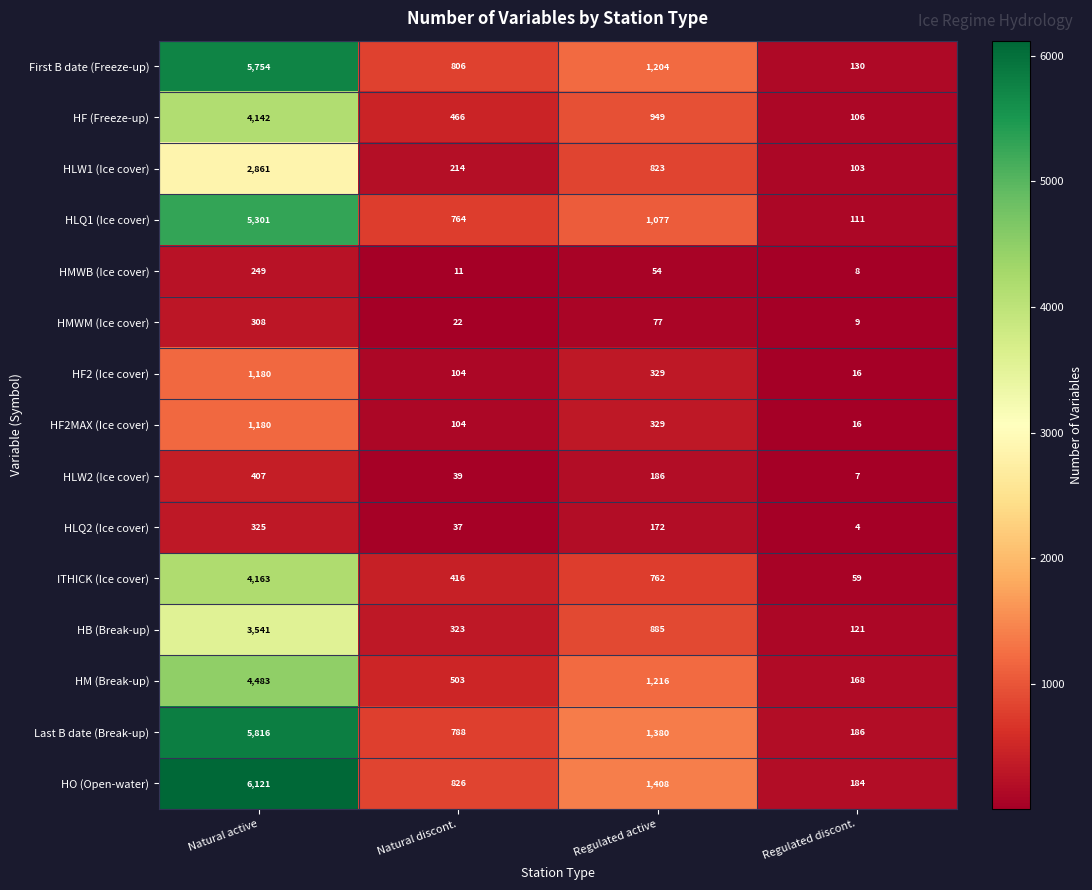

What is the sum of all ITHICK (Ice cover) values?

5400